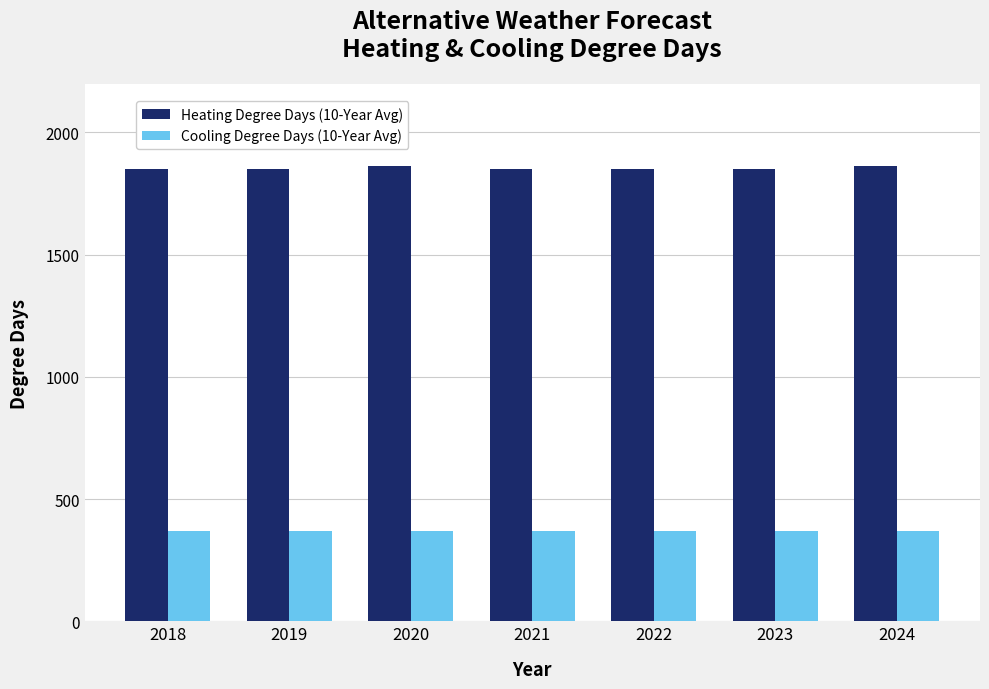

What is the approximate value of Heating Degree Days (10-Year Avg) at 2022?

1849.5